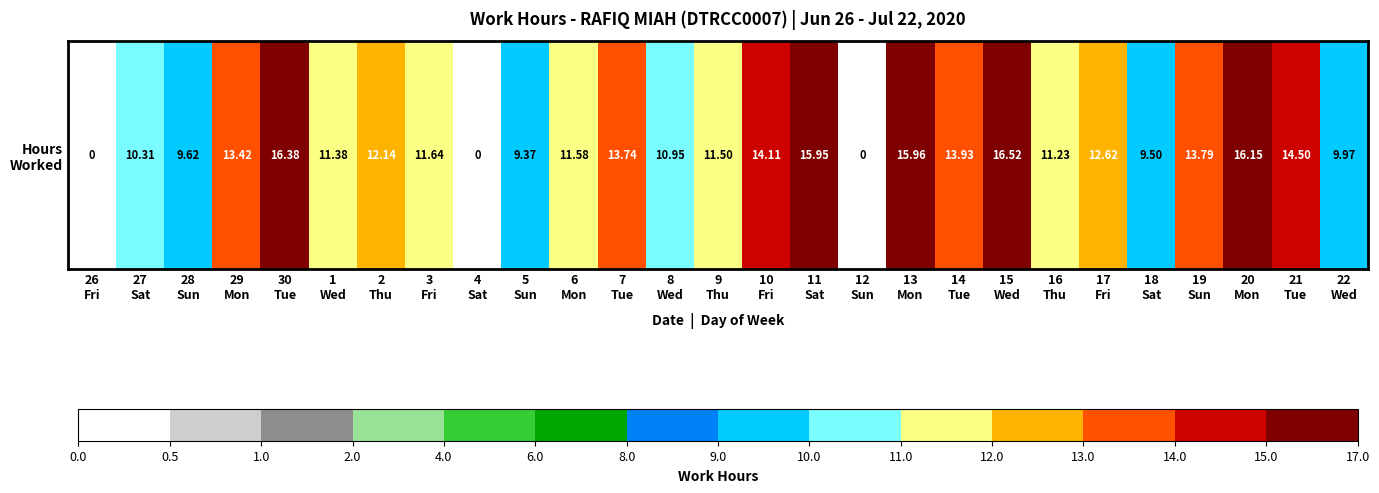

How many values are above zero?

24